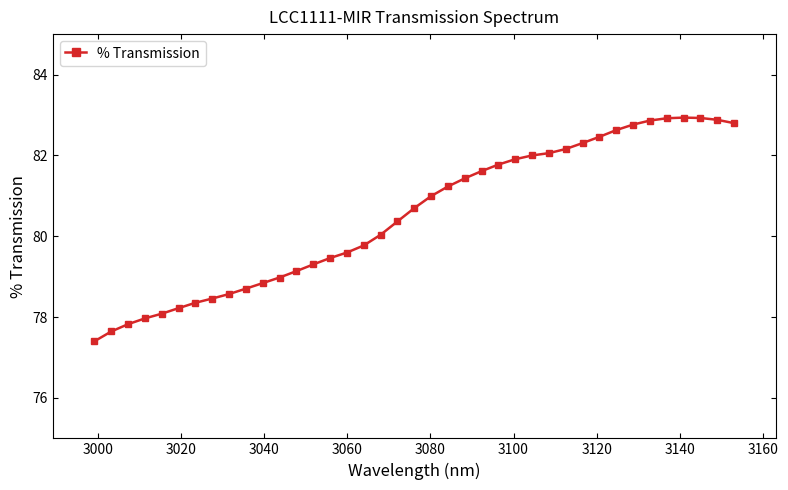

What is the greatest value displayed?

82.9